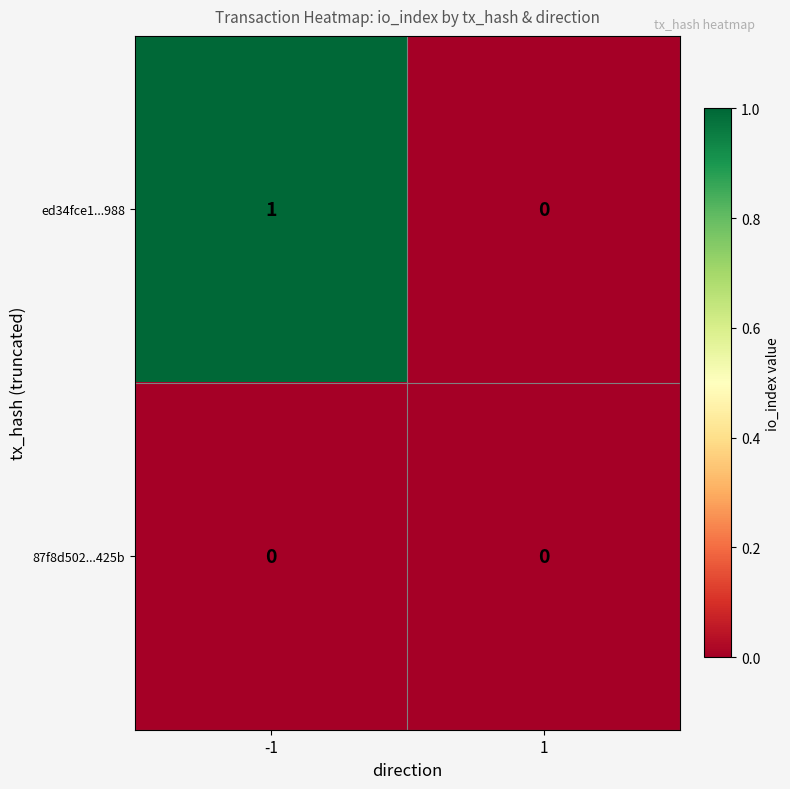

Which series has the largest range (max minus min)?

ed34fce1...988